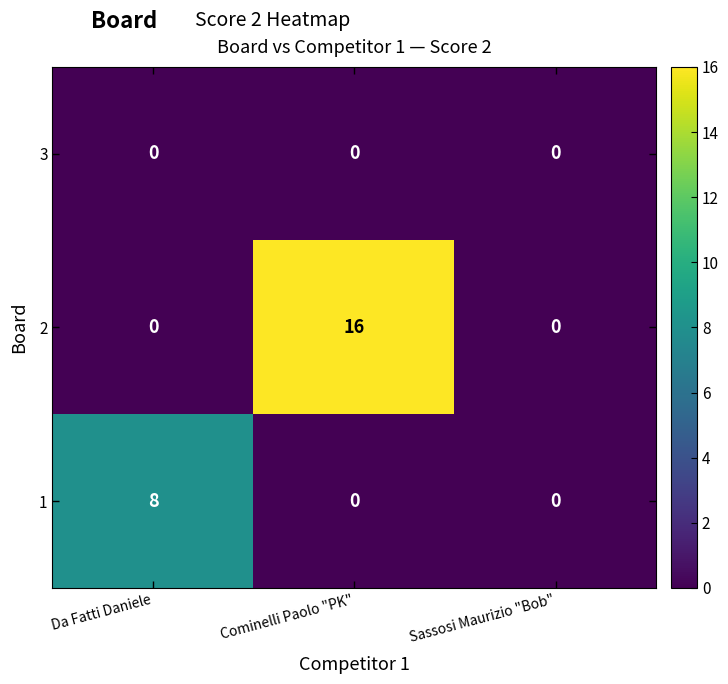

Count the 1 values in the range 0 to 8.

3